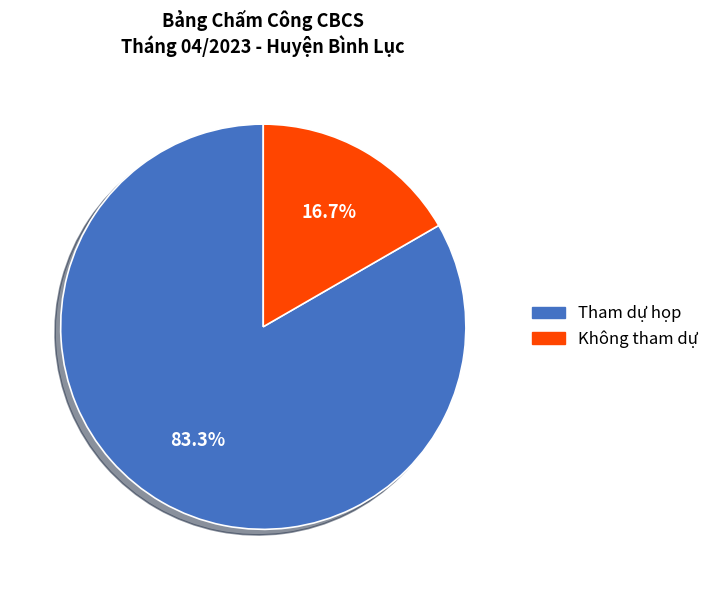

Does any single category account for the majority?

Yes